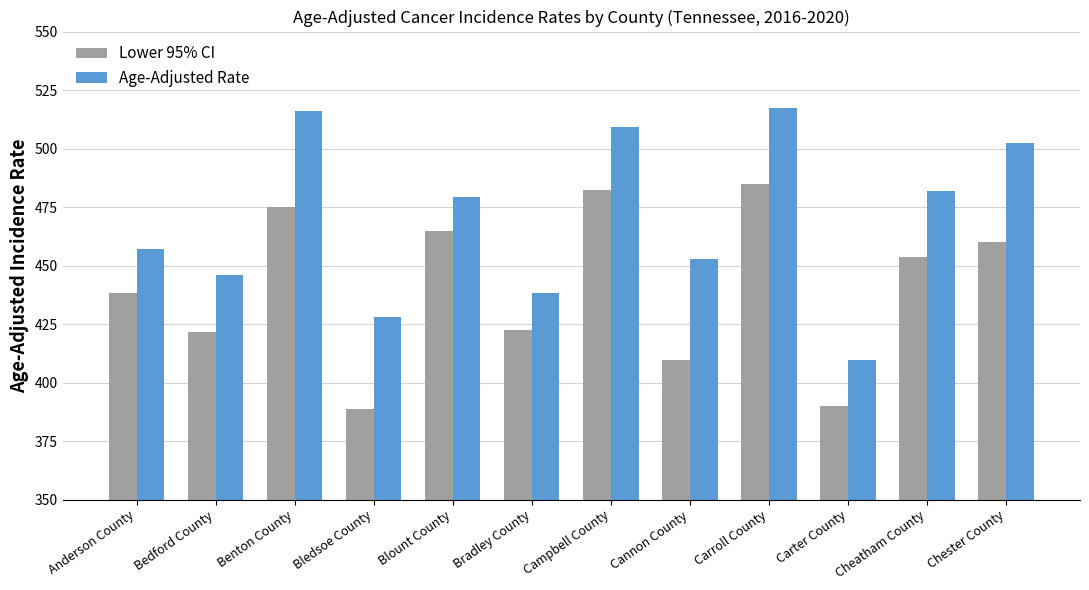

At which category is the sum across all series the highest?

Carroll County